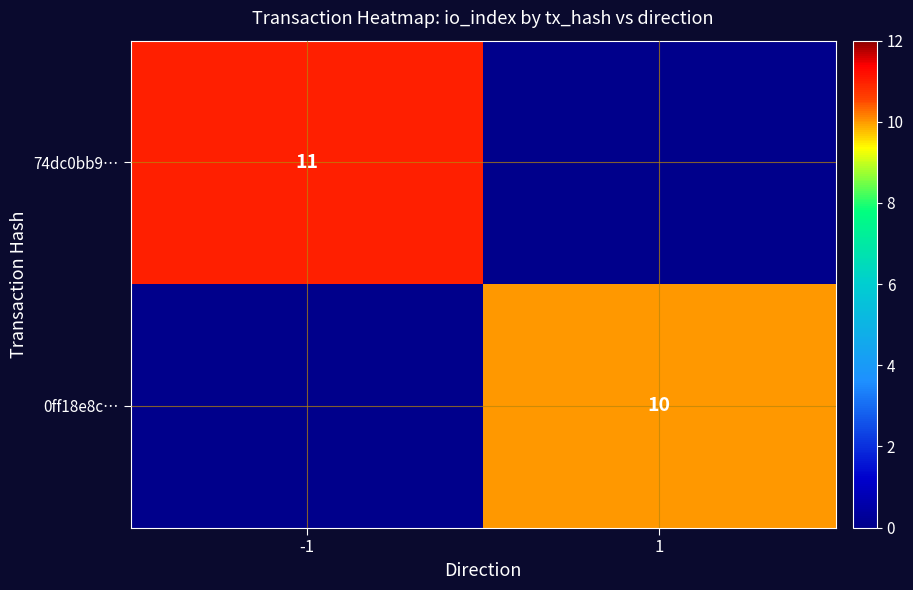

Is it true that 0ff18e8c… equals 17 at 1?

False